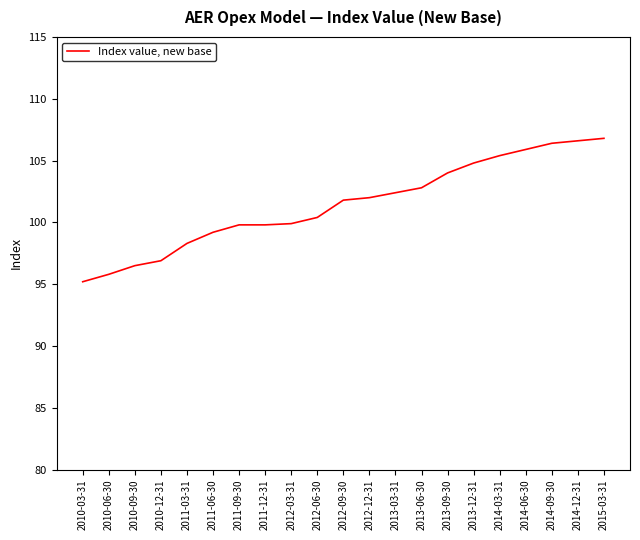

What is the difference between the values at 2011-12-31 and 2013-03-31?

2.6